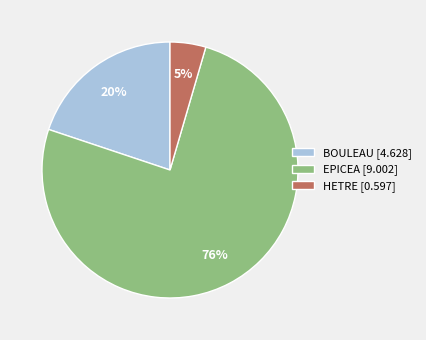

Does BOULEAU account for over 50% of the chart?

No